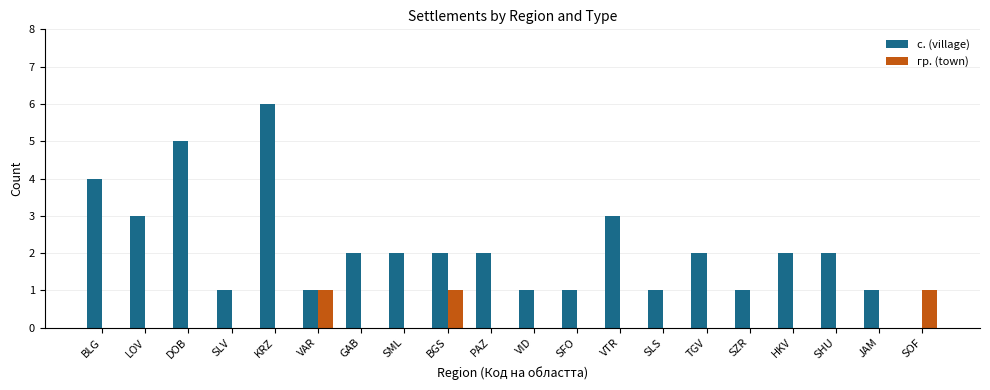

What is the total value across all series at DOB?

5